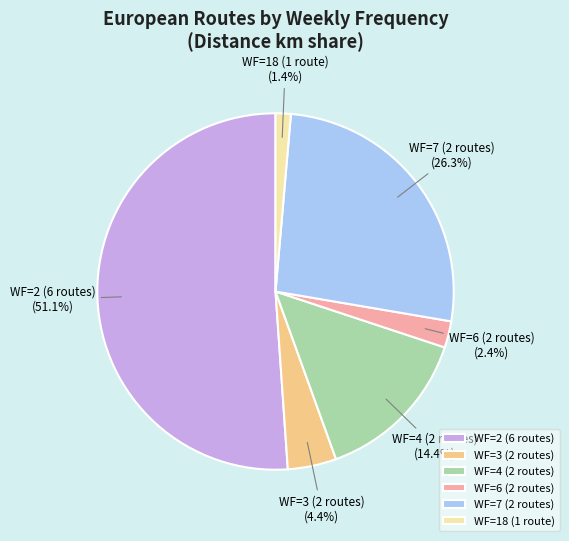

How many slices are in this pie chart?

6